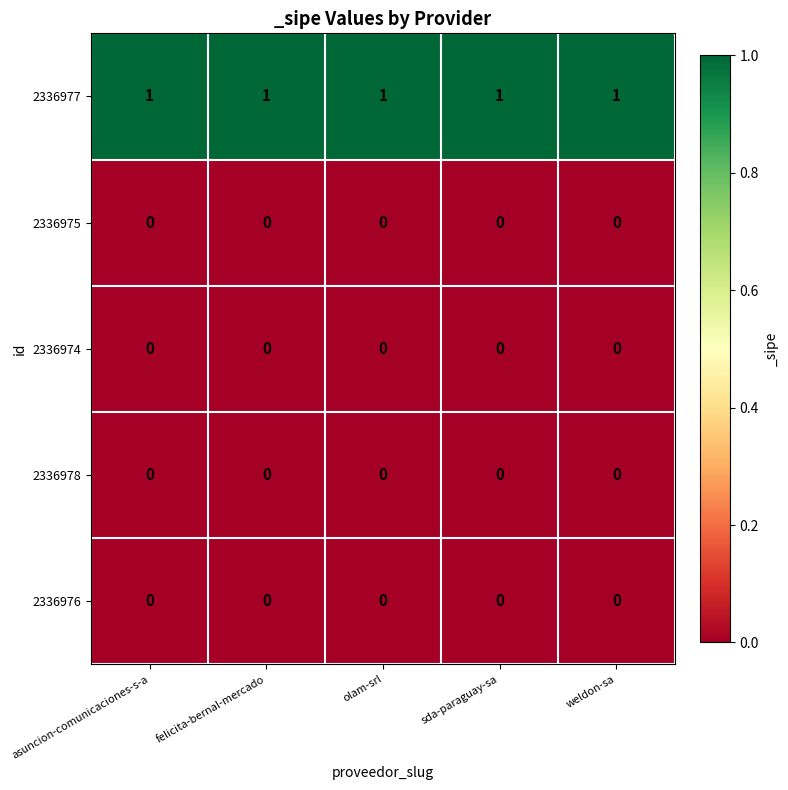

Is it true that 2336978 equals 0 at weldon-sa?

True